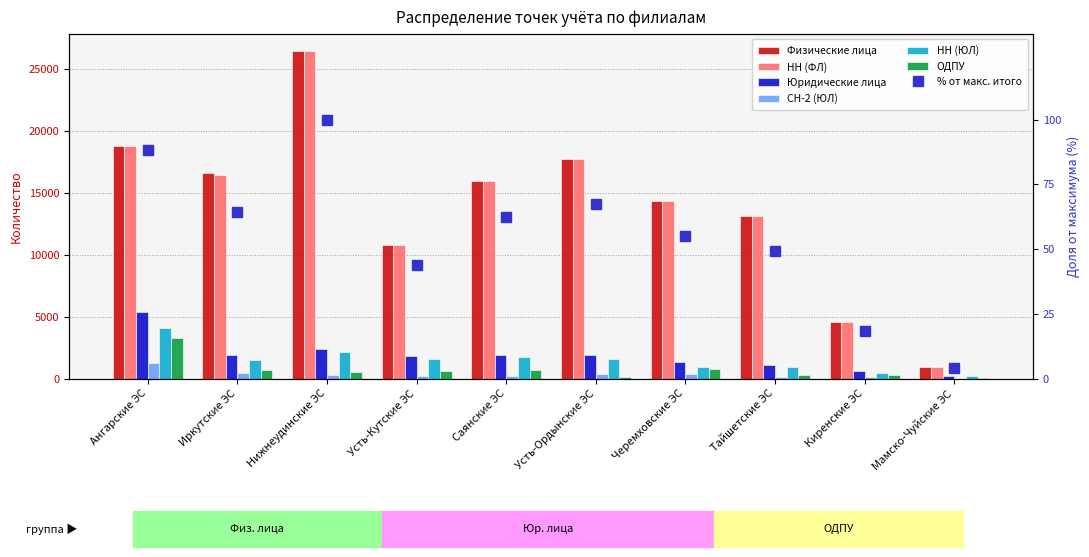

How many bars are there in each group?

6